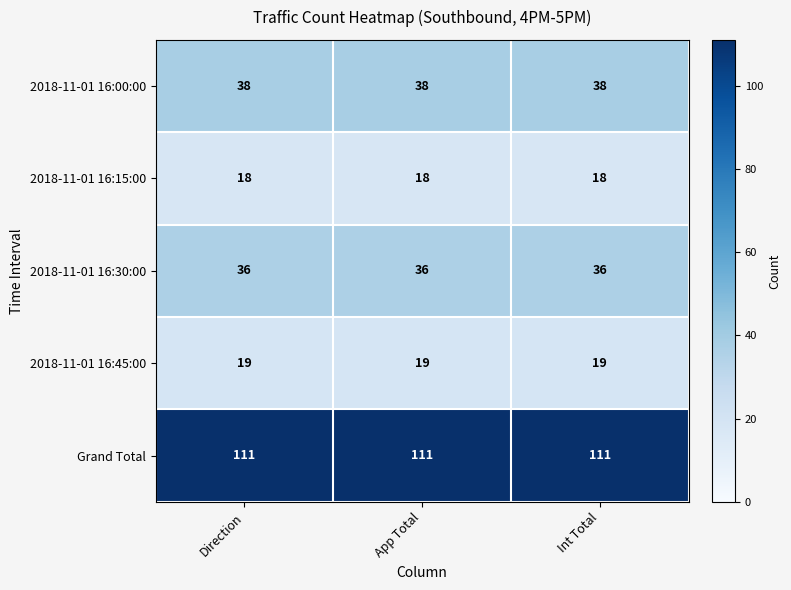

How many distinct data groups are displayed?

5